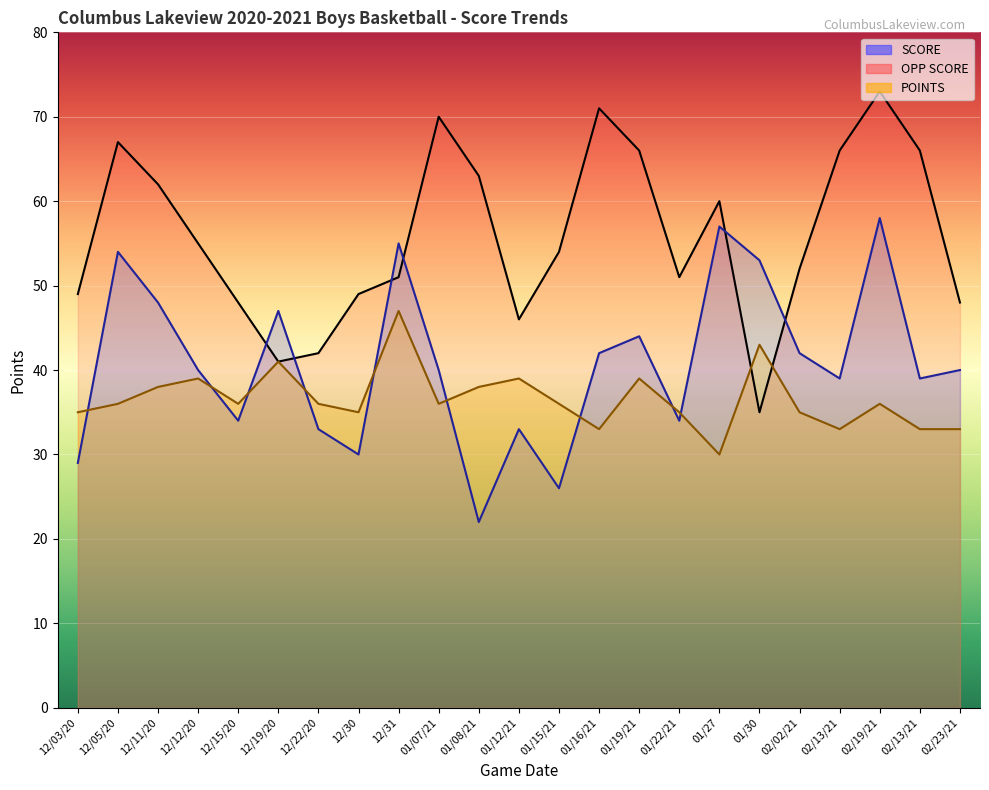

Reading left to right, extract all data points from this chart.

SCORE: 12/03/20=29	12/05/20=54	12/11/20=48	12/12/20=40	12/15/20=34	12/19/20=47	12/22/20=33	12/30=30	12/31=55	01/07/21=40	01/08/21=22	01/12/21=33	01/15/21=26	01/16/21=42	01/19/21=44	01/22/21=34	01/27=57	01/30=53	02/02/21=42	02/13/21=39	02/19/21=58	02/13/21=39	02/23/21=40
OPP SCORE: 12/03/20=49	12/05/20=67	12/11/20=62	12/12/20=55	12/15/20=48	12/19/20=41	12/22/20=42	12/30=49	12/31=51	01/07/21=70	01/08/21=63	01/12/21=46	01/15/21=54	01/16/21=71	01/19/21=66	01/22/21=51	01/27=60	01/30=35	02/02/21=52	02/13/21=66	02/19/21=73	02/13/21=66	02/23/21=48
POINTS: 12/03/20=35	12/05/20=36	12/11/20=38	12/12/20=39	12/15/20=36	12/19/20=41	12/22/20=36	12/30=35	12/31=47	01/07/21=36	01/08/21=38	01/12/21=39	01/15/21=36	01/16/21=33	01/19/21=39	01/22/21=35	01/27=30	01/30=43	02/02/21=35	02/13/21=33	02/19/21=36	02/13/21=33	02/23/21=33